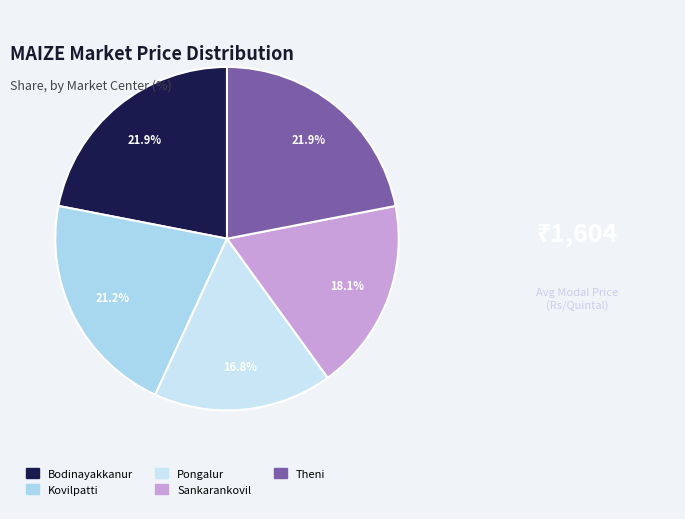

To the nearest percent, what is the difference between the Bodinayakkanur and Sankarankovil slice percentages?

4%